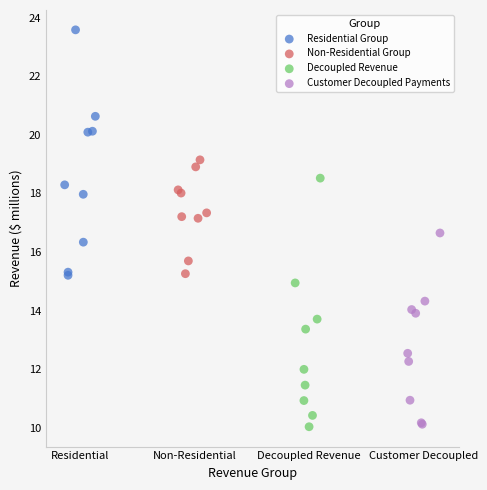

Which series contains the highest Y value?

Residential Group